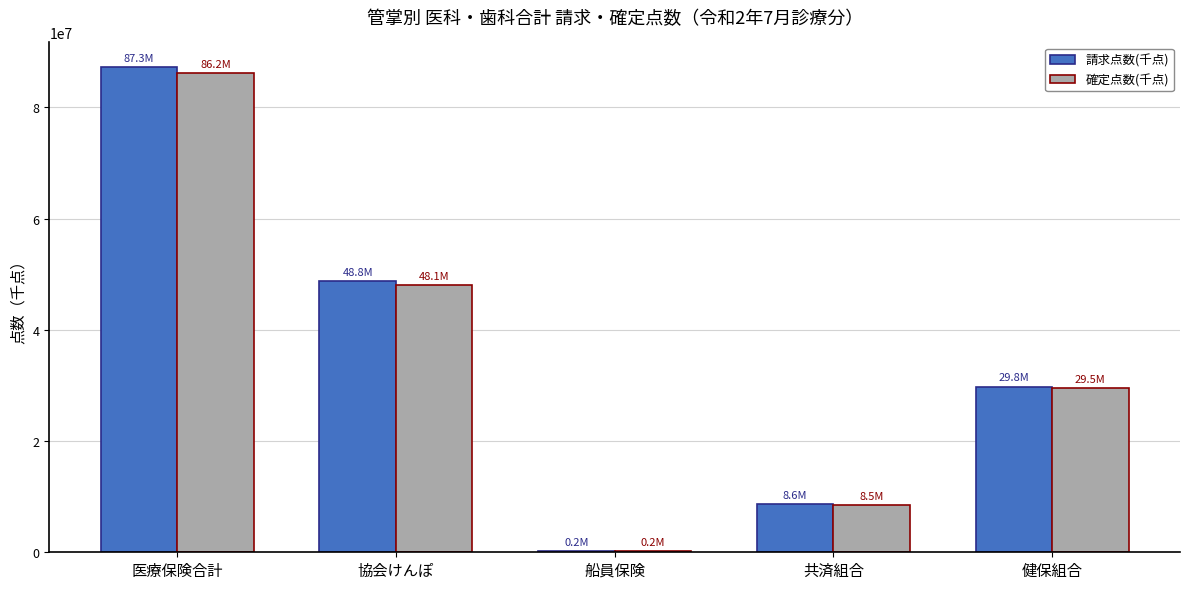

Between 医療保険合計 and 協会けんぽ, which series saw the biggest shift?

請求点数(千点)